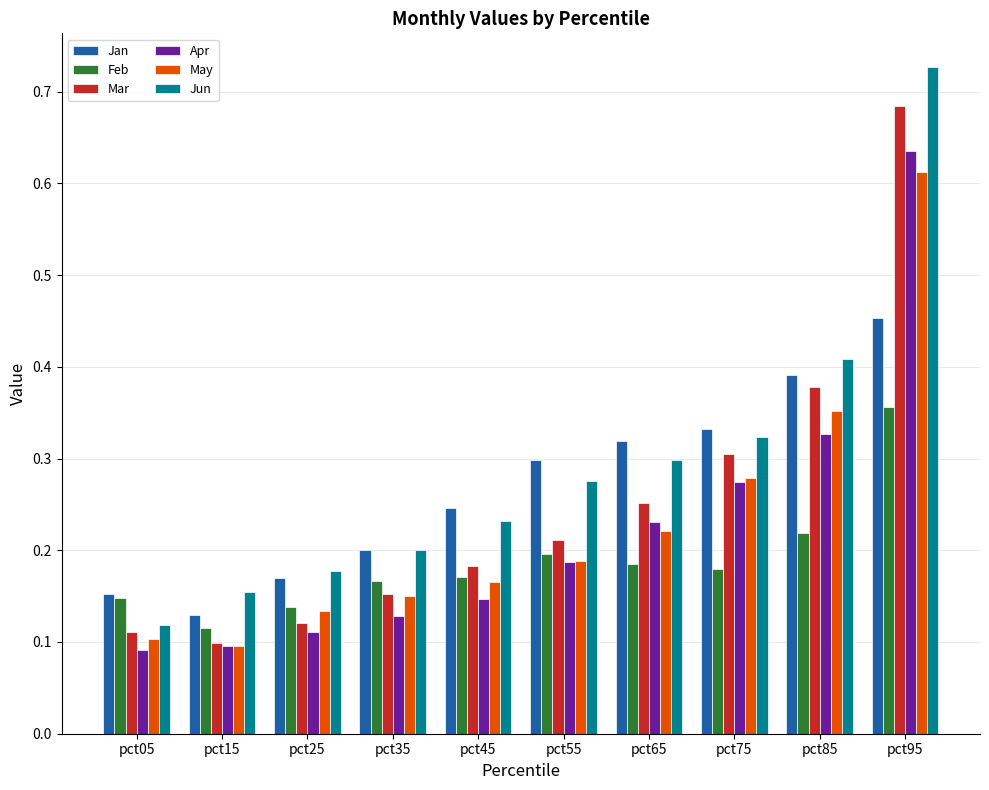

What is the sum of all Apr values?

2.2